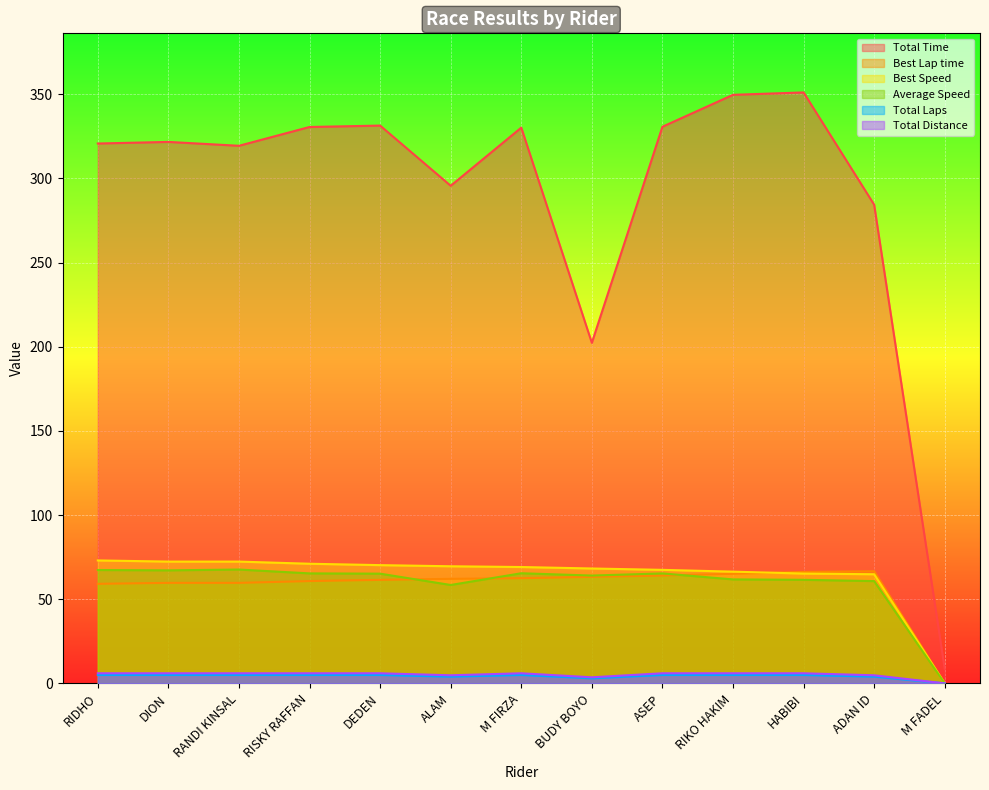

Which series changed the most between RIDHO and ALAM?

Total Time